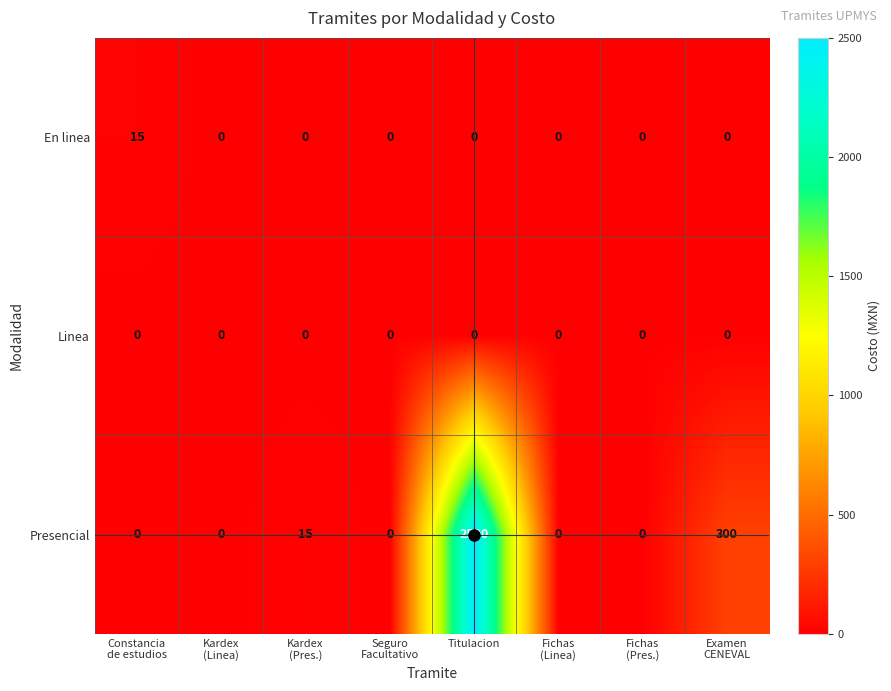

The value of Presencial at Titulacion is 2500. True or false?

True